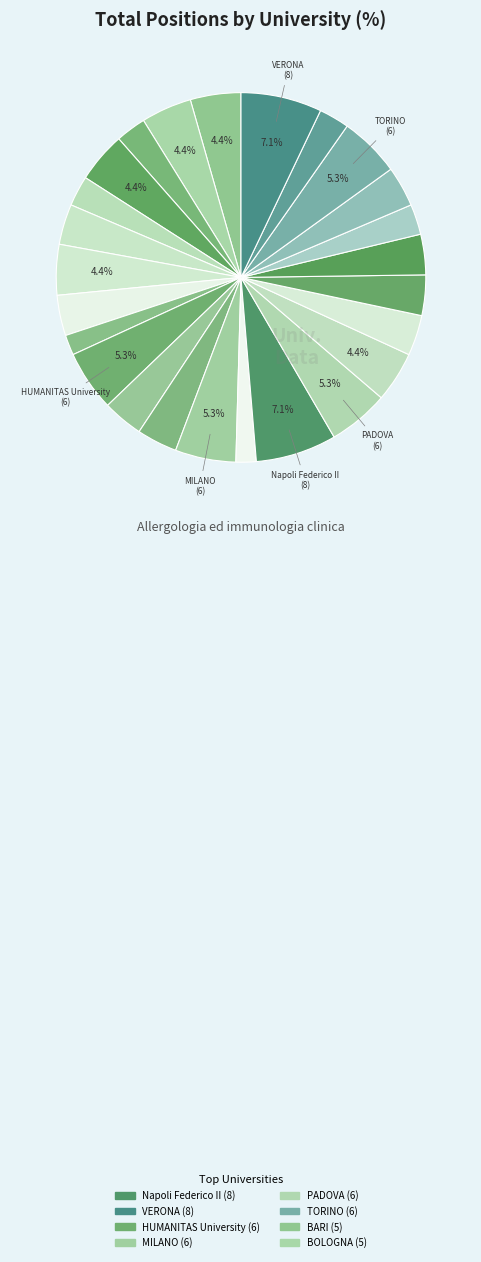

Which category has the smallest portion of the pie?

GENOVA